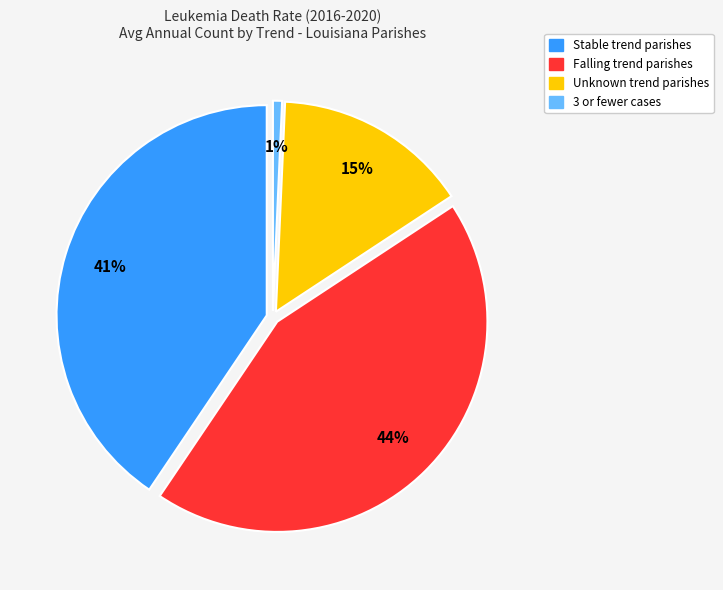

Does Calcasieu Parish account for over 50% of the chart?

No